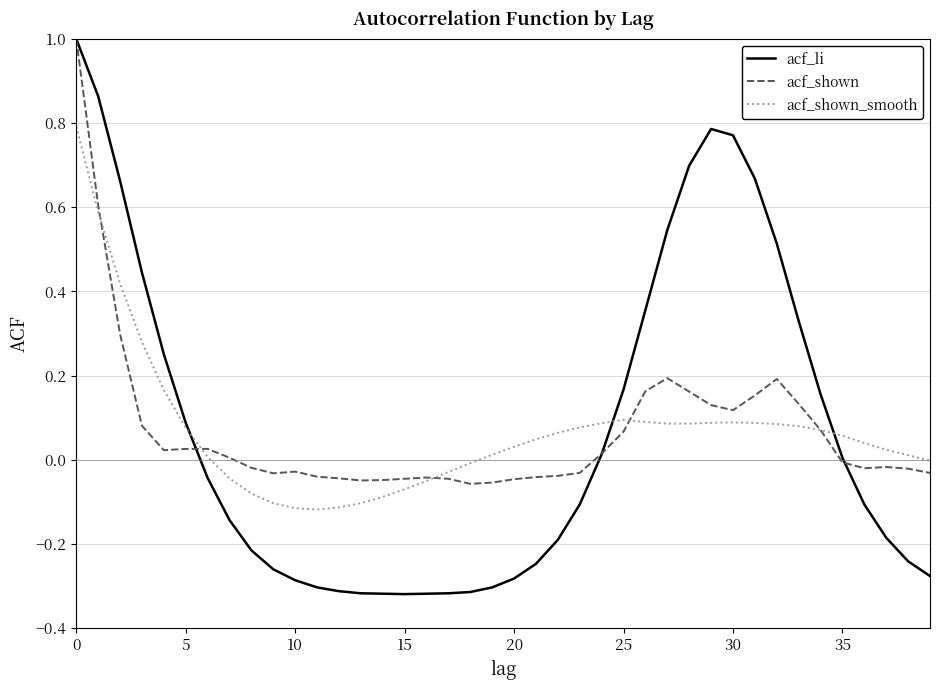

Which series has the widest spread of values?

acf_li